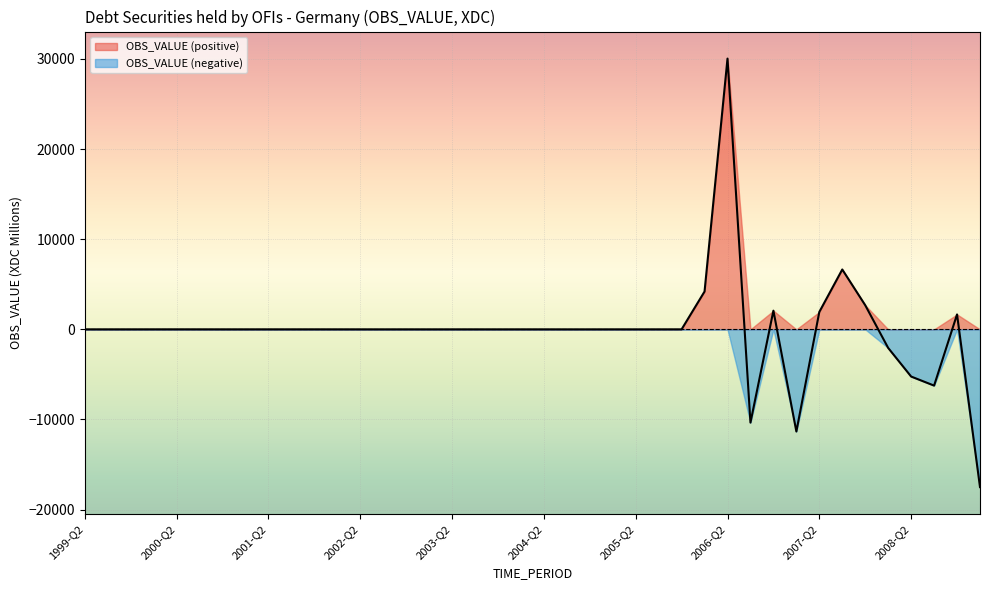

What is the label of the 38th point from the right?

1999-Q4